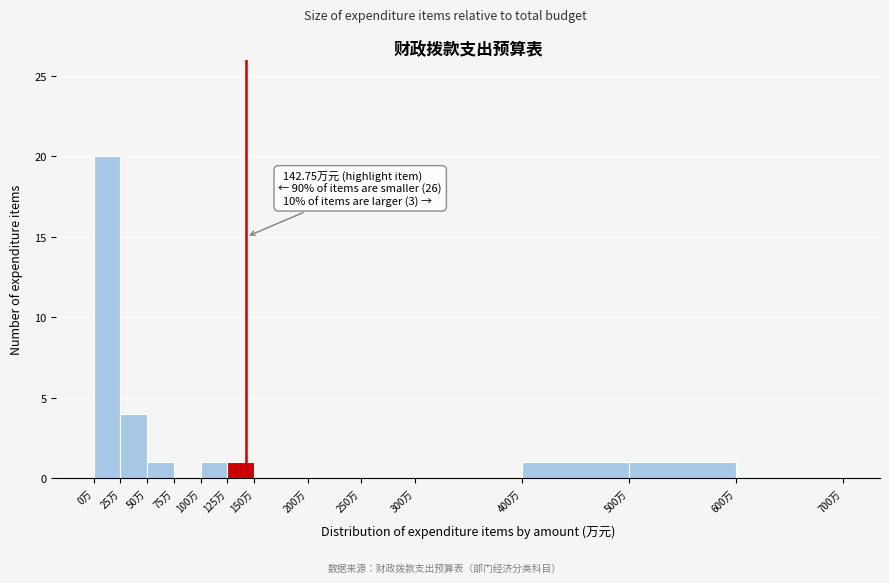

Over which range of the x-axis is the bar tallest?

0 to 25